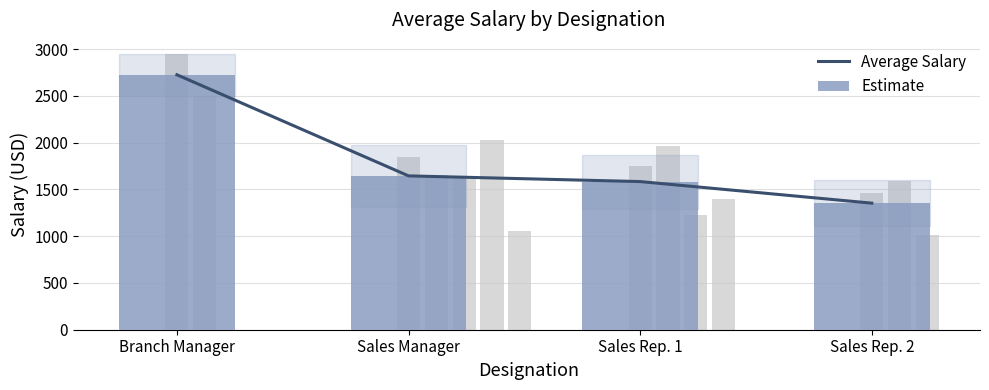

What is the difference between the second highest and minimum values in the Average Salary series?

291.5